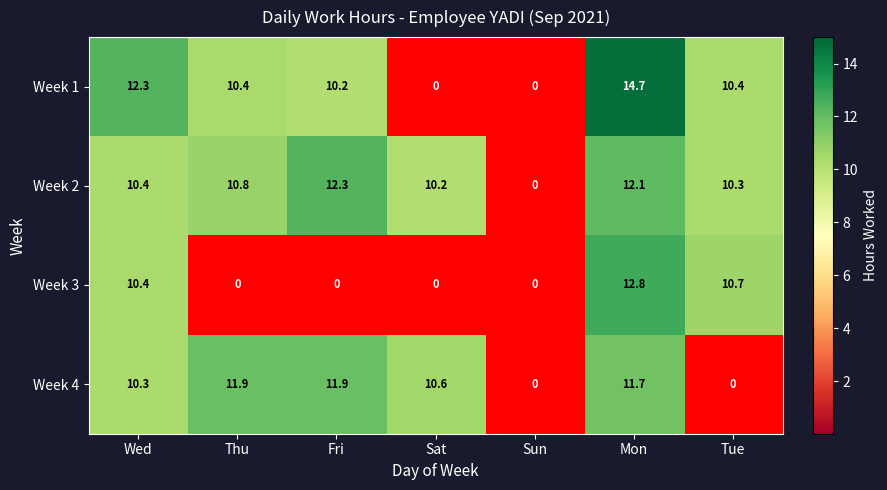

What value does the Week 4 series have at Sat?

10.6